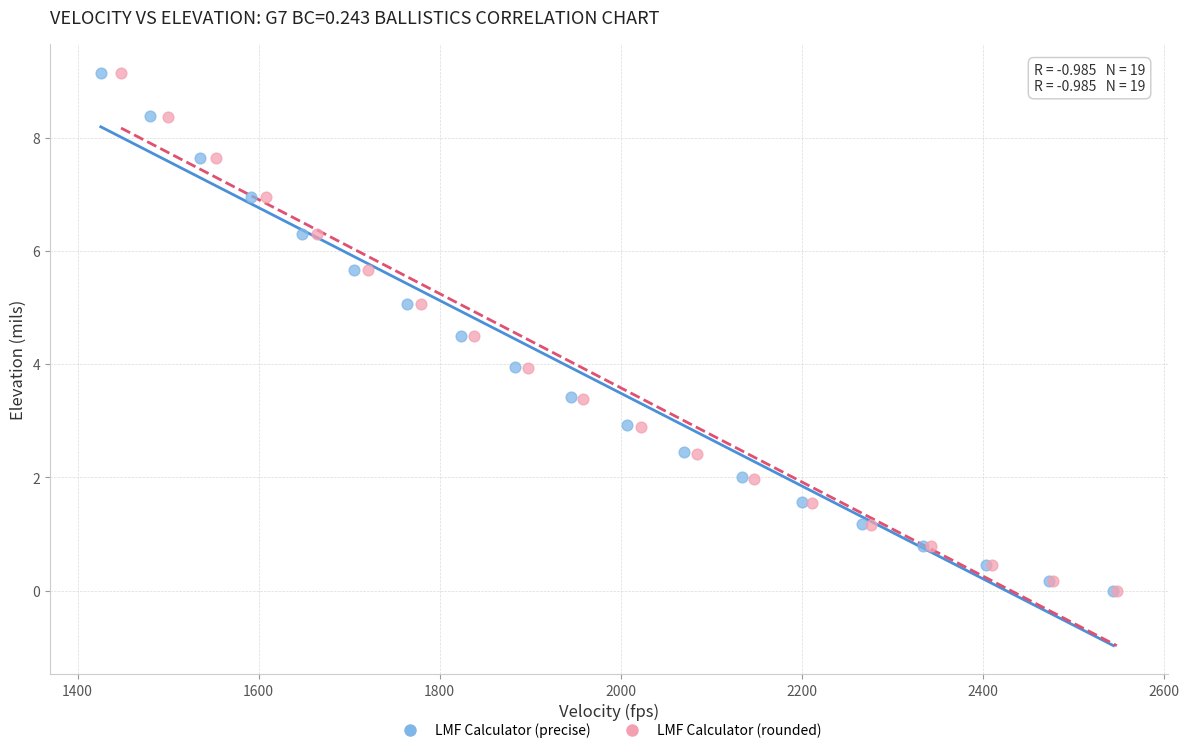

Which series has the largest Y range (max minus min)?

LMF Calculator (precise)